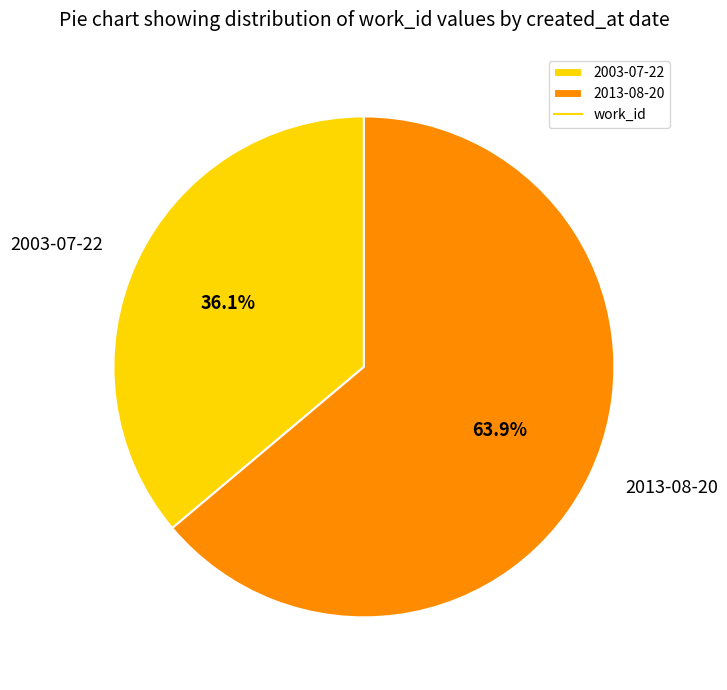

Rank the categories by value from lowest to highest.

2003-07-22, 2013-08-20